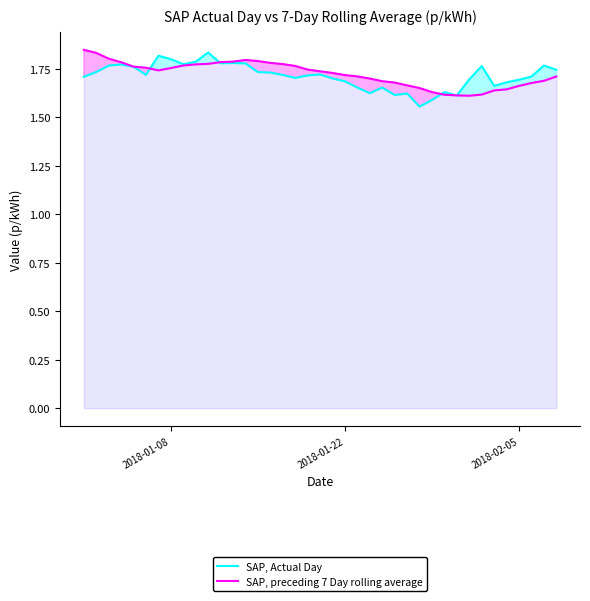

Which series has the largest total across all categories?

SAP, preceding 7 Day rolling average